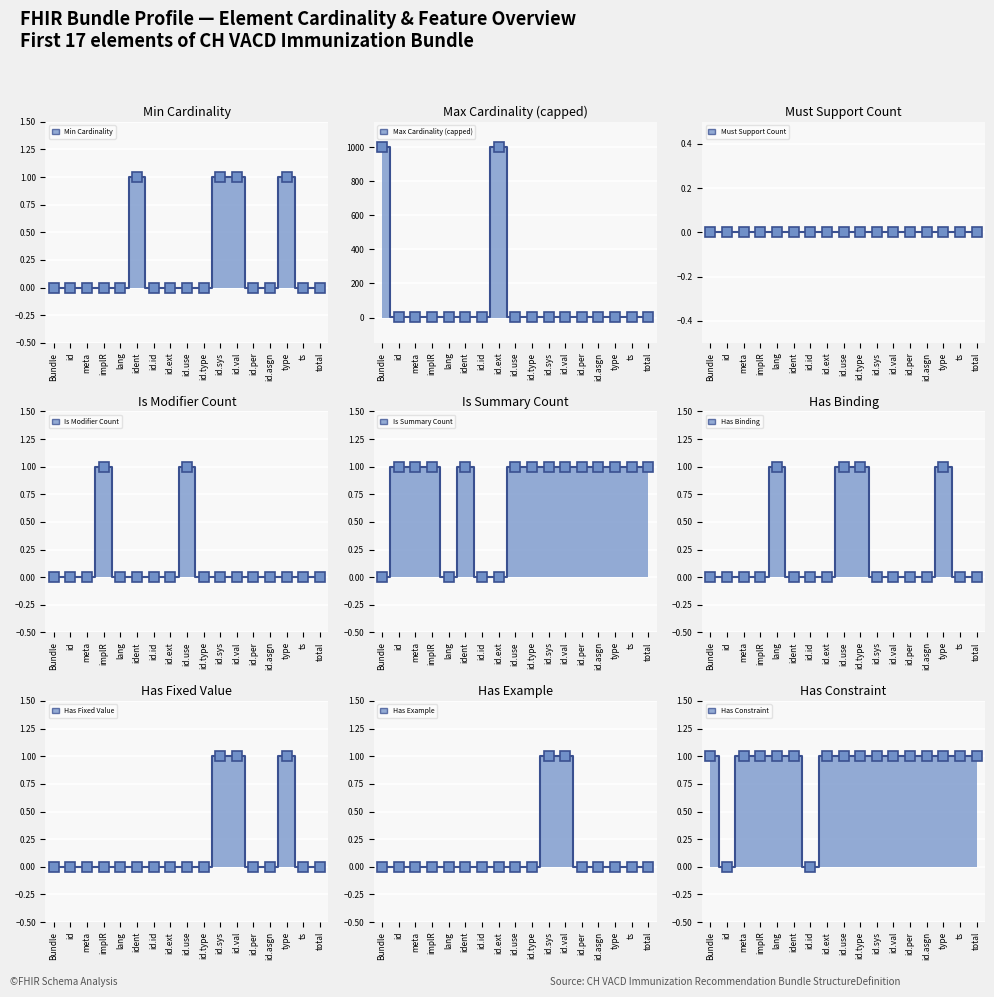

True or false: Min has a value of -1 at Bundle.identifier.extension.

False